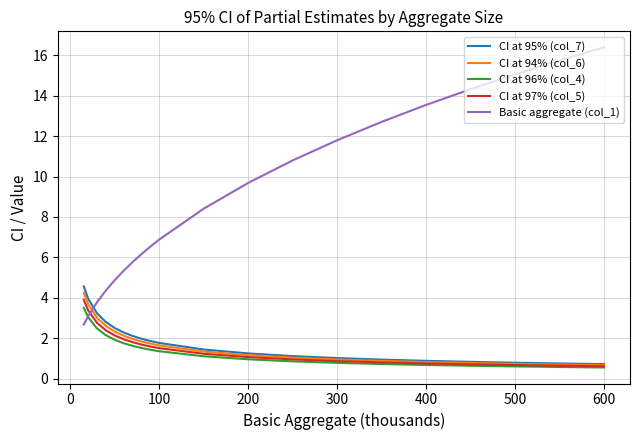

At how many categories does at least one series exceed 2?

20